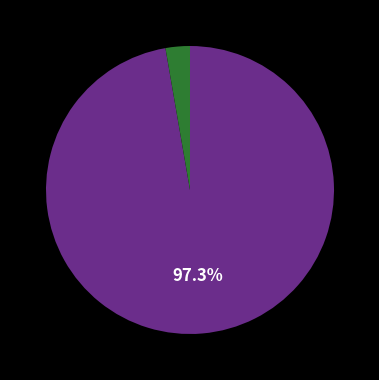

Count the number of slices in the pie.

2